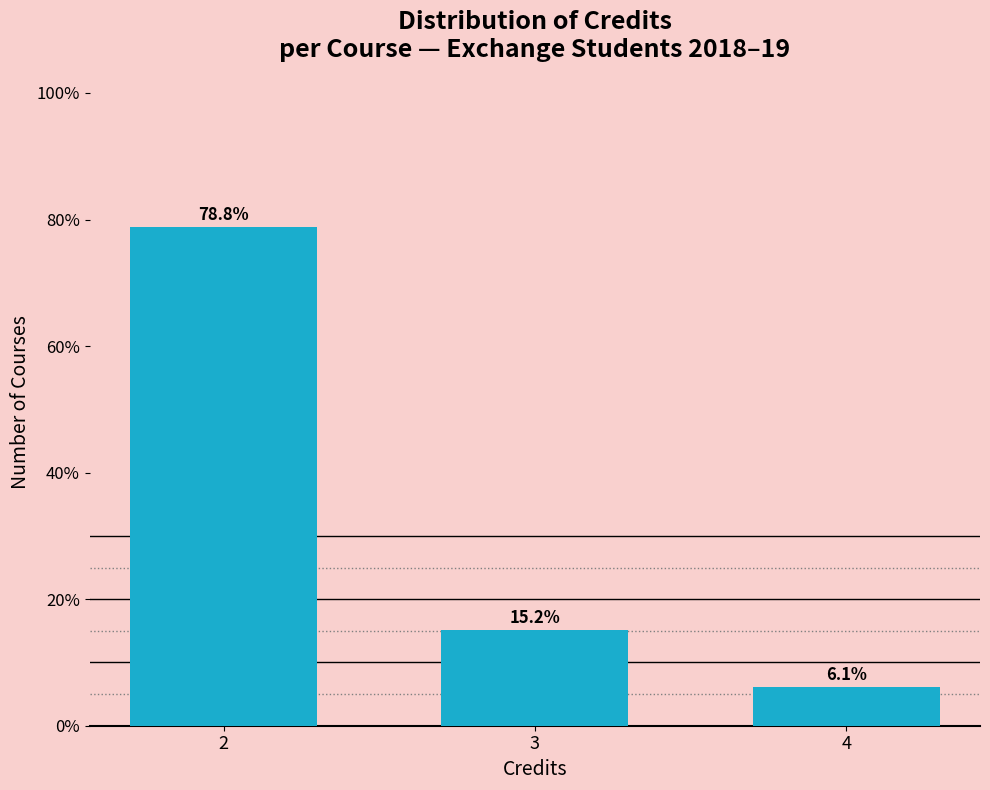

Reading left to right, extract all data points from this chart.

2=78.8	3=15.2	4=6.1